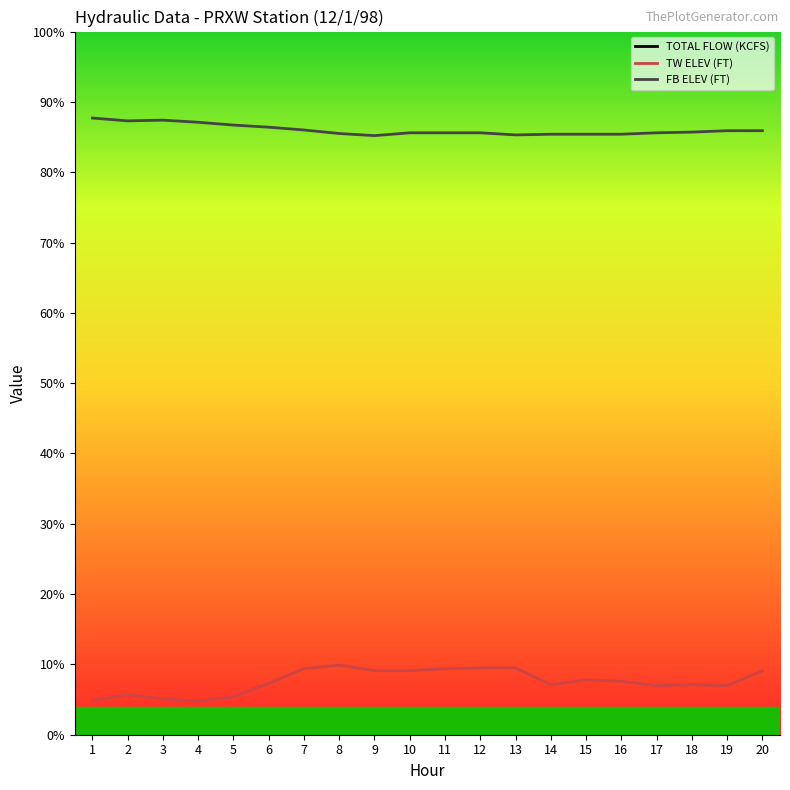

True or false: FB ELEV (FT) has a value of 303.1 at 1.

False